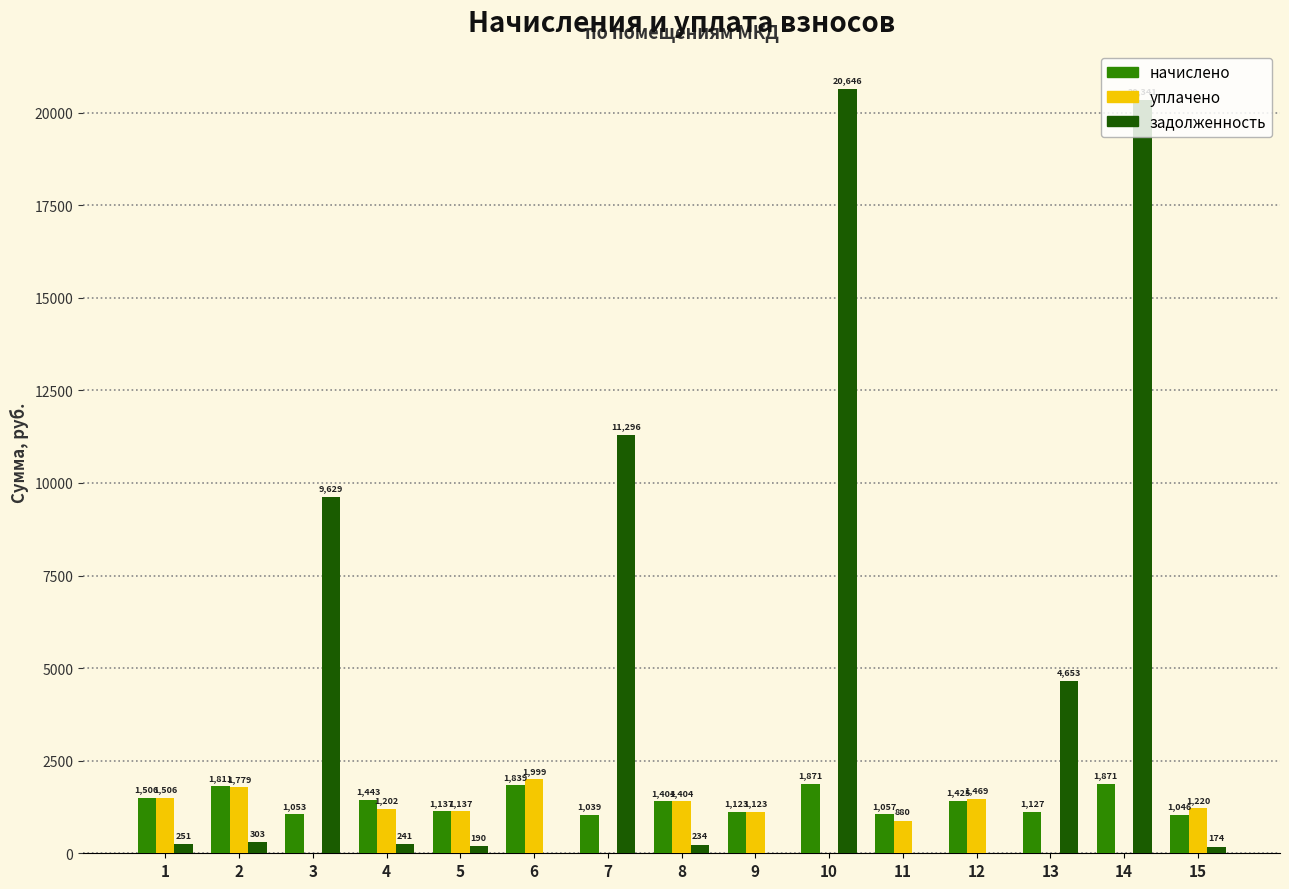

Is it true that уплачено equals -1262.2 at 3?

False